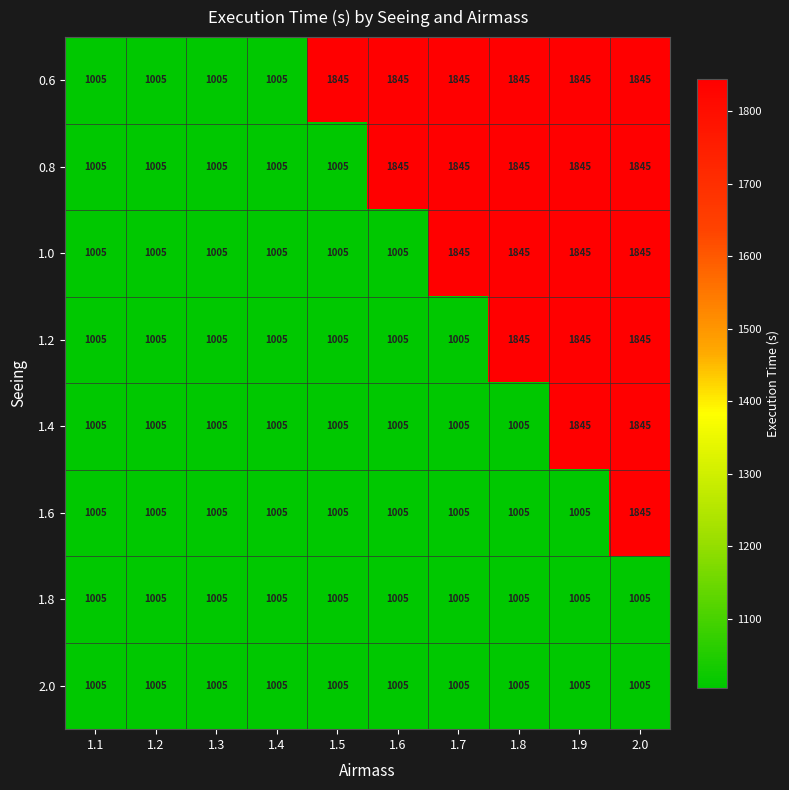

Between 1.7 and 1.8, which series saw the biggest shift?

1.2